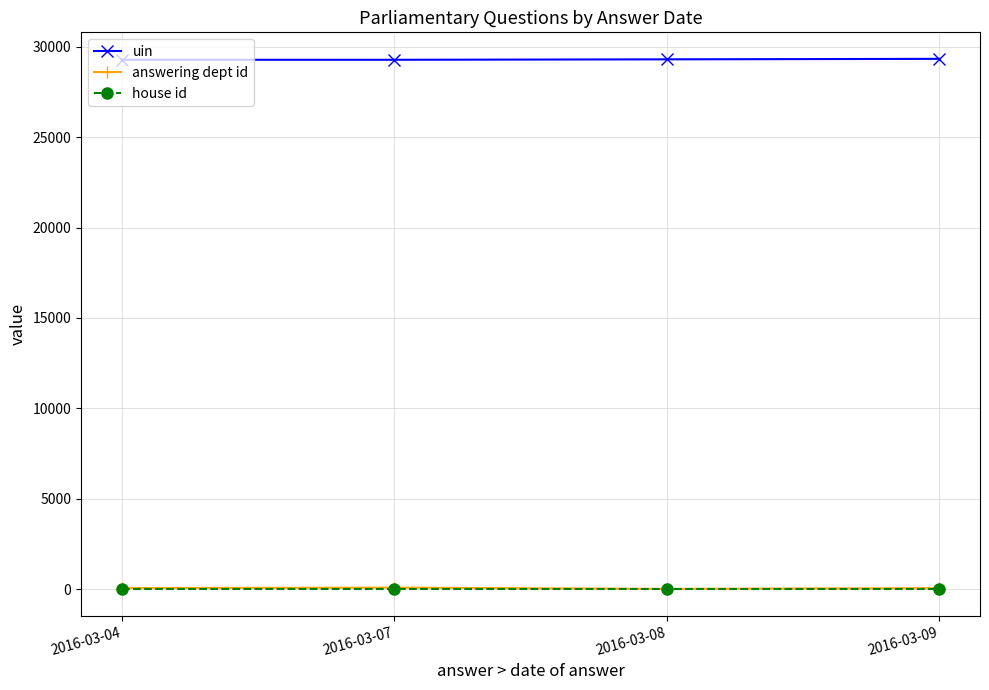

At how many categories does at least one series exceed 27354?

4